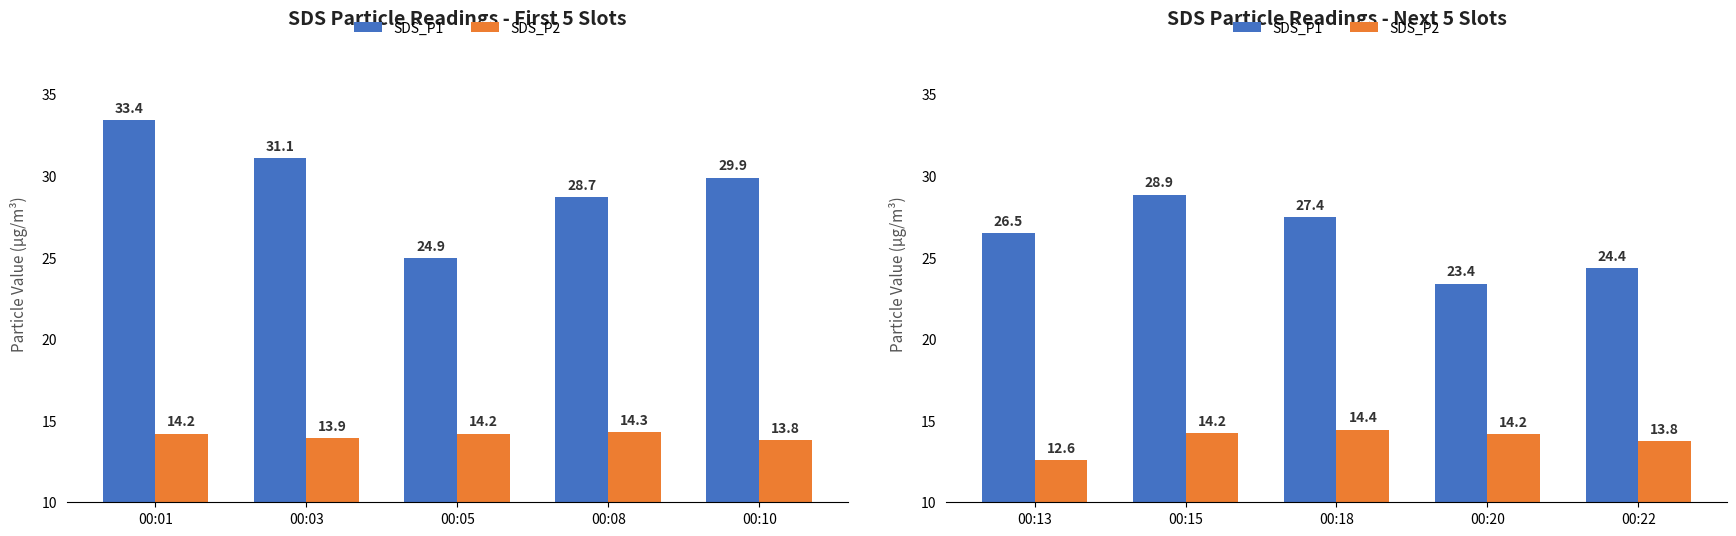

True or false: SDS_P1 has a value of 11.4 at 00:18.

False